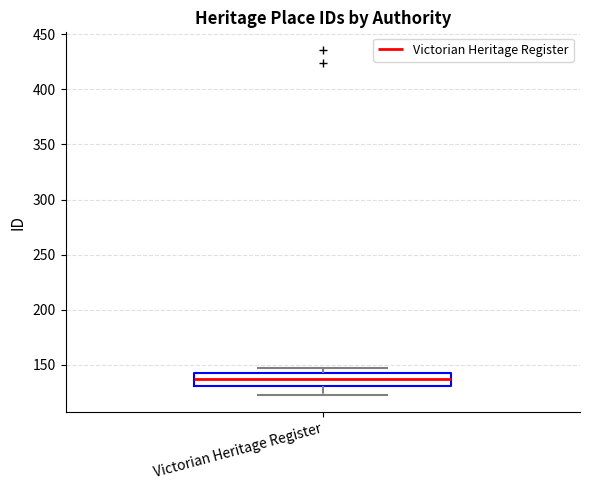

Read this box plot against the y-axis: the position of the median line, the range covered by the box, and the ends of both whiskers. The values are not printed on the chart, so give them approximately, as read against the axis.

median 135, box 130 to 145, whiskers 125 to 145 (just above the box's upper edge)